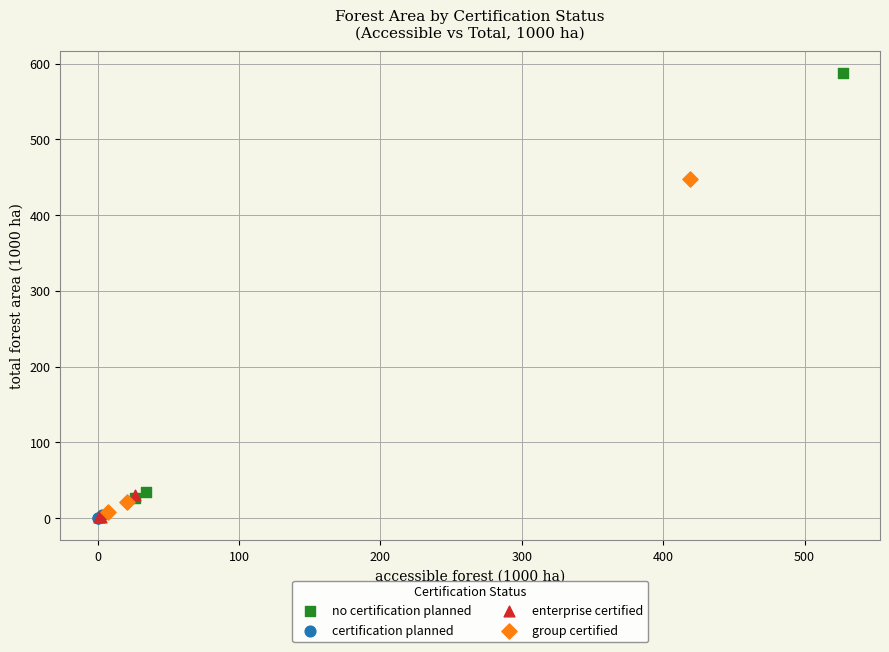

Which series has the widest spread of Y values?

no certification planned